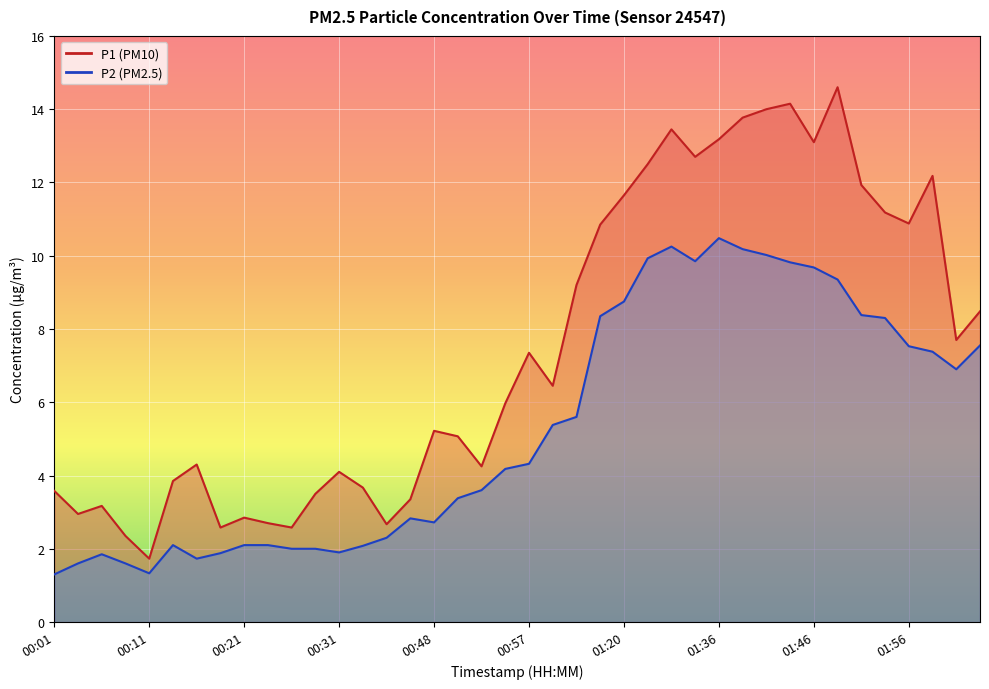

Reading left to right, what are all the values shown in this chart?

P1: 3.6	3.0	3.2	2.4	1.7	3.9	4.3	2.6	2.9	2.7	2.6	3.5	4.1	3.7	2.7	3.4	5.2	5.1	4.2	6.0	7.3	6.5	9.2	10.8	11.7	12.5	13.4	12.7	13.2	13.8	14.0	14.2	13.1	14.6	11.9	11.2	10.9	12.2	7.7	8.5
P2: 1.3	1.6	1.9	1.6	1.3	2.1	1.7	1.9	2.1	2.1	2.0	2.0	1.9	2.1	2.3	2.8	2.7	3.4	3.6	4.2	4.3	5.4	5.6	8.3	8.8	9.9	10.2	9.8	10.5	10.2	10.0	9.8	9.7	9.3	8.4	8.3	7.5	7.4	6.9	7.5